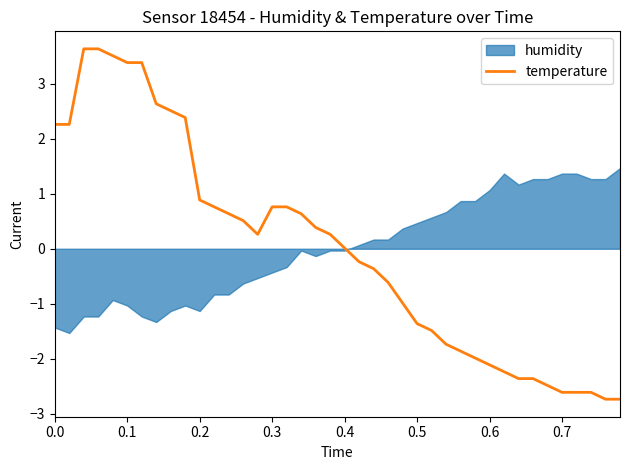

Count the number of categories in the chart.

40